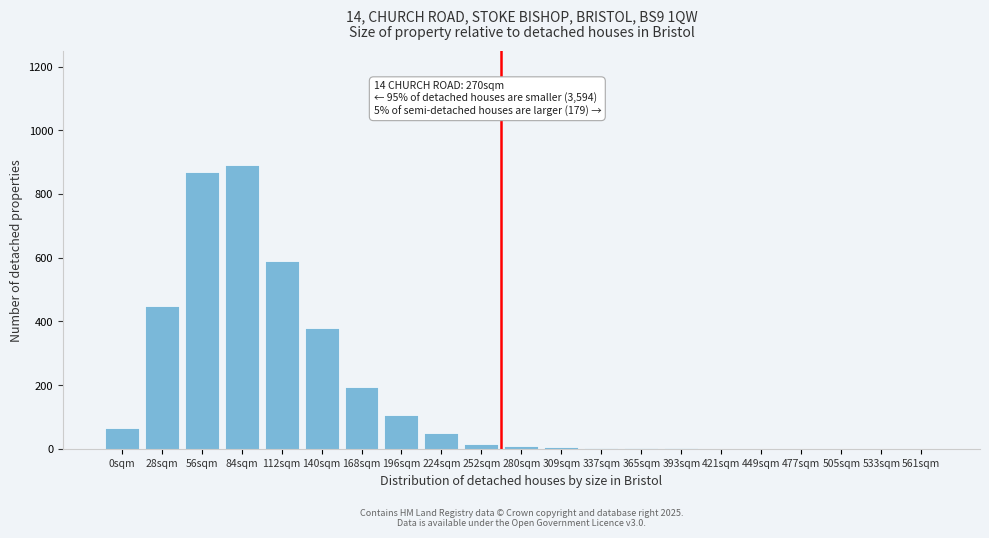

Which has a higher value, 196sqm or 224sqm?

196sqm